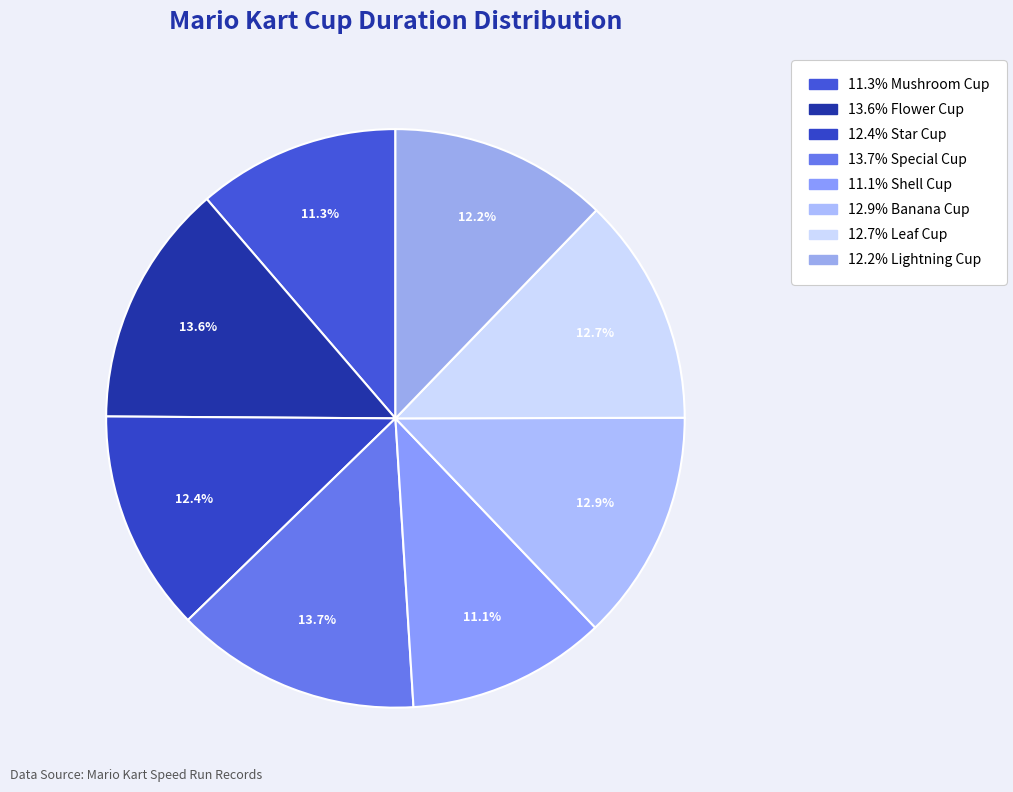

Which category has the biggest portion of the pie?

Special Cup